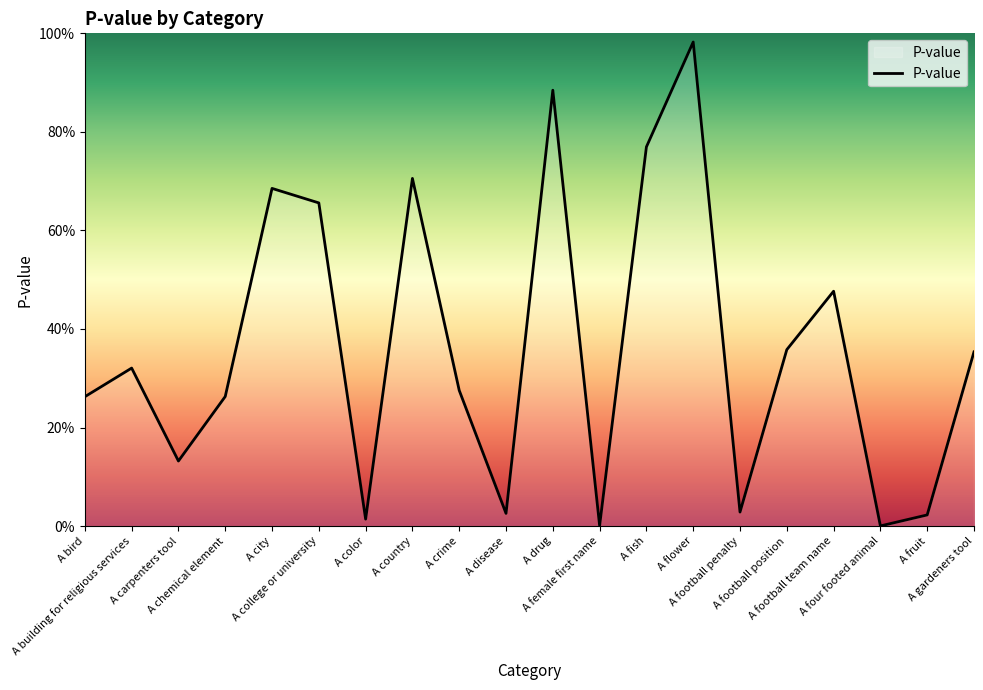

Which label corresponds to the smallest value in the chart?

A four footed animal